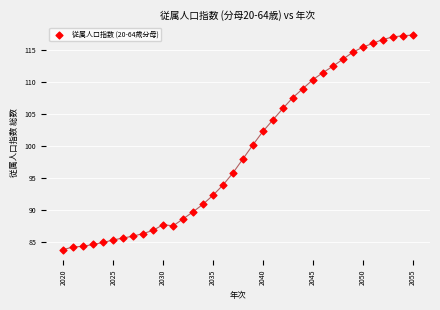

What is the range of Y values (max minus min)?

33.6